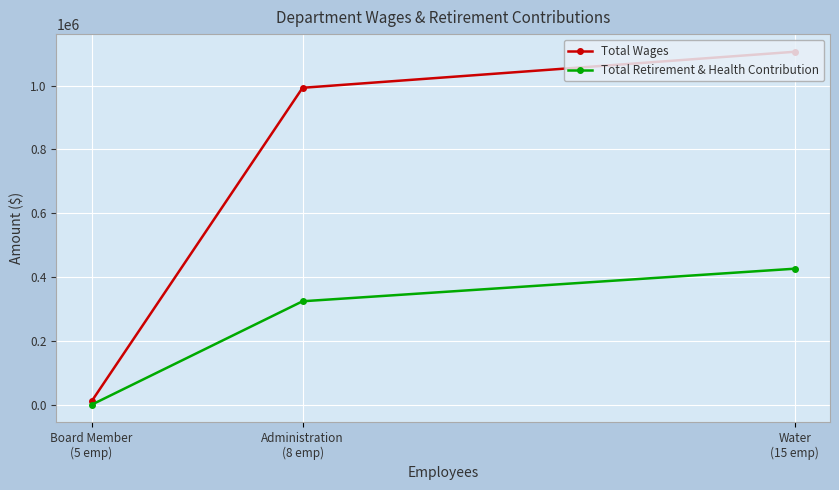

How many lines are shown in the chart?

2